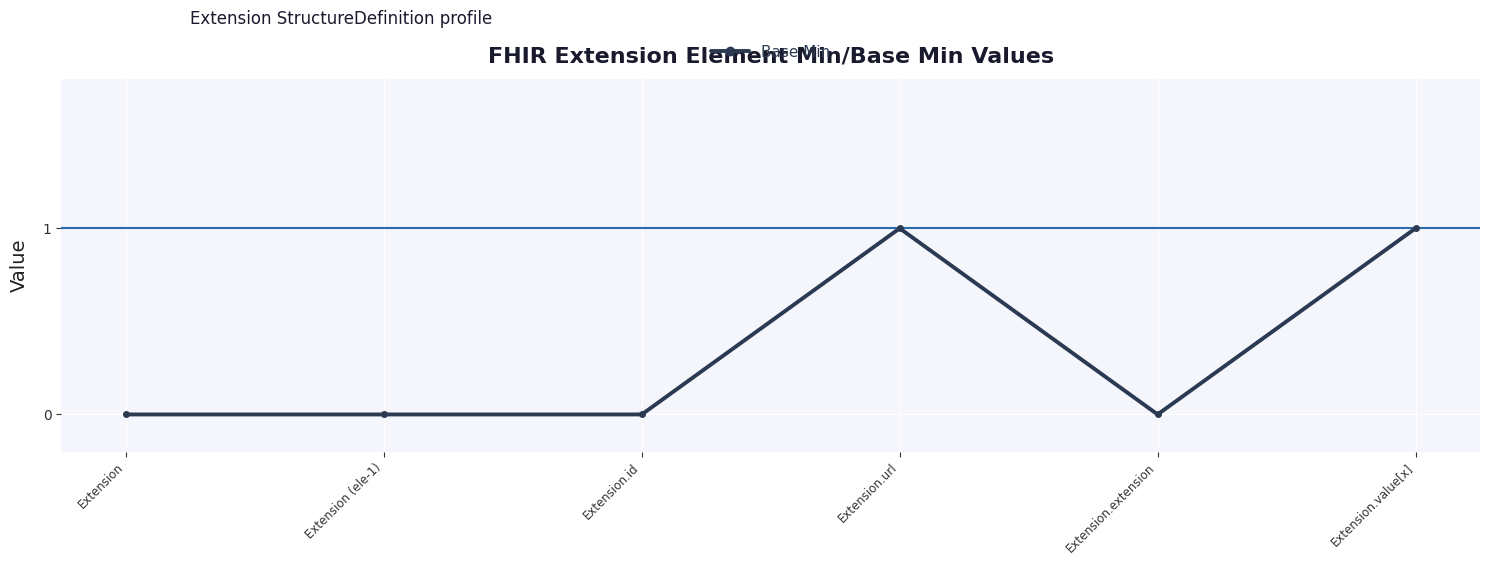

Which has a higher value, Extension.value[x] or Extension?

Extension.value[x]